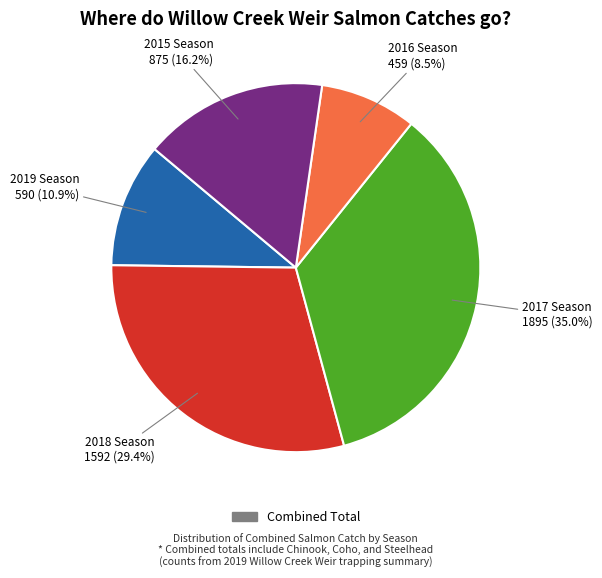

Does any single category account for the majority?

No